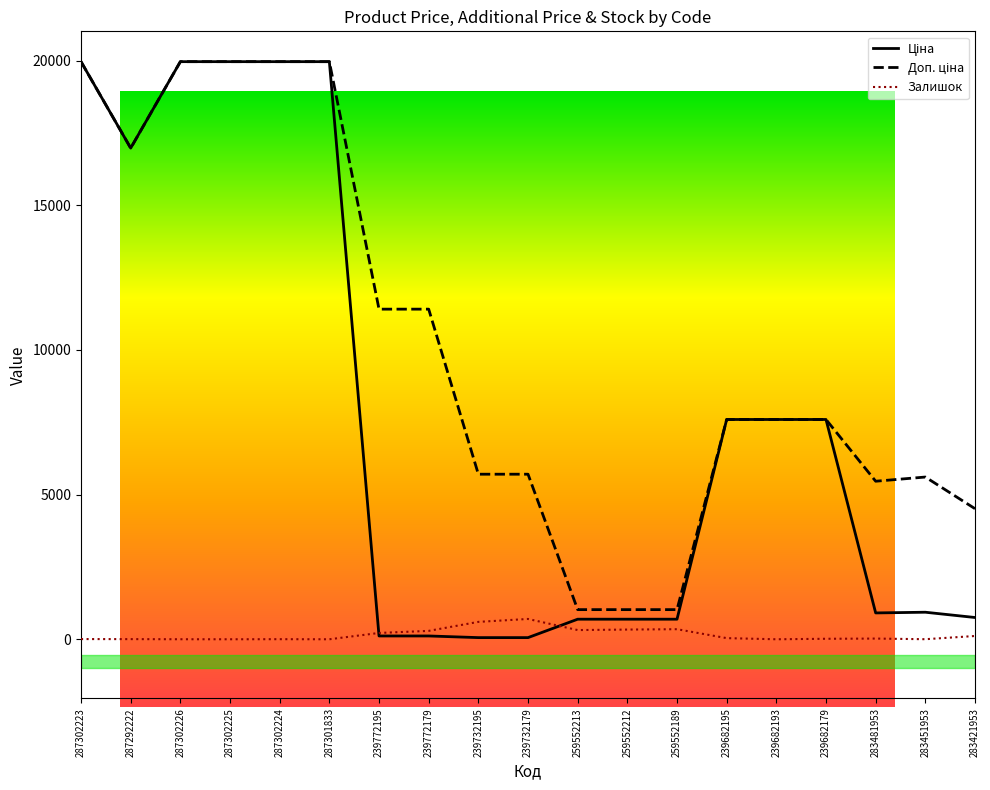

What is the average value of the Доп. ціна series?

10130.2